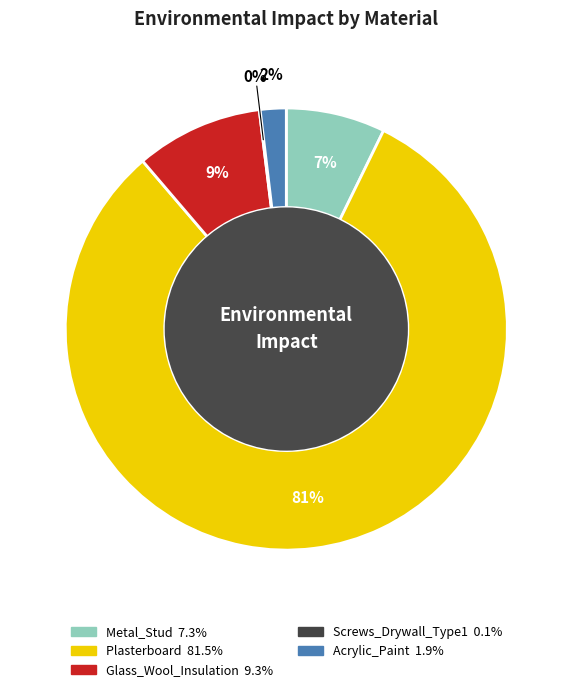

What is the largest slice in the pie chart?

Plasterboard